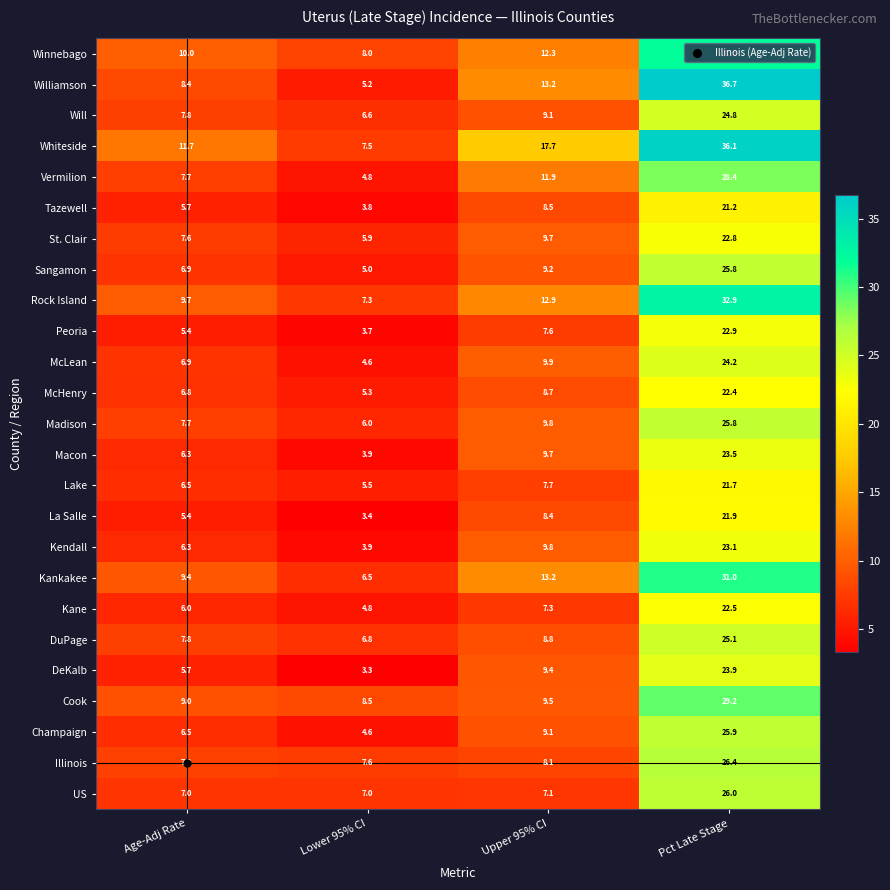

At how many categories does at least one series exceed 6?

4